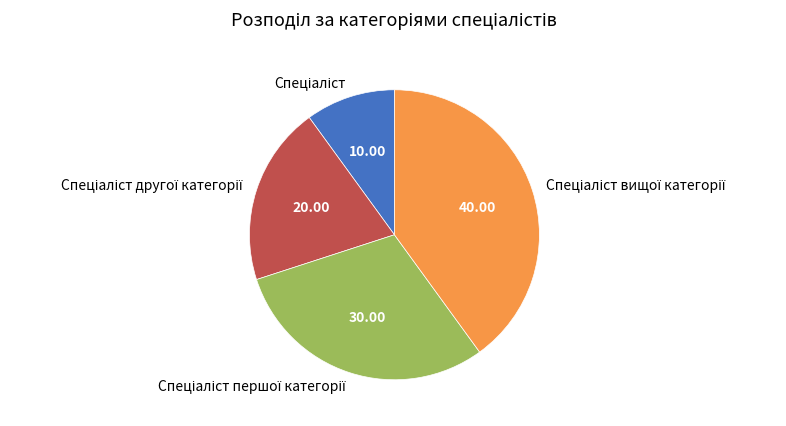

Is there any slice that represents more than half of the pie?

No